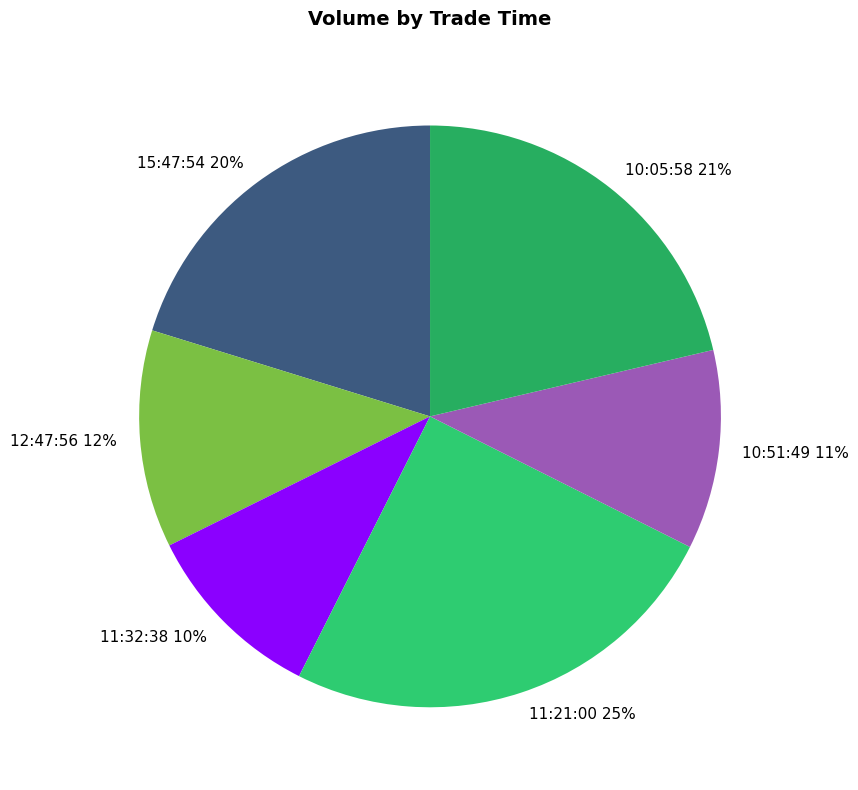

To the nearest percent, what is the combined percentage of 11:32:38 and 11:21:00?

35%